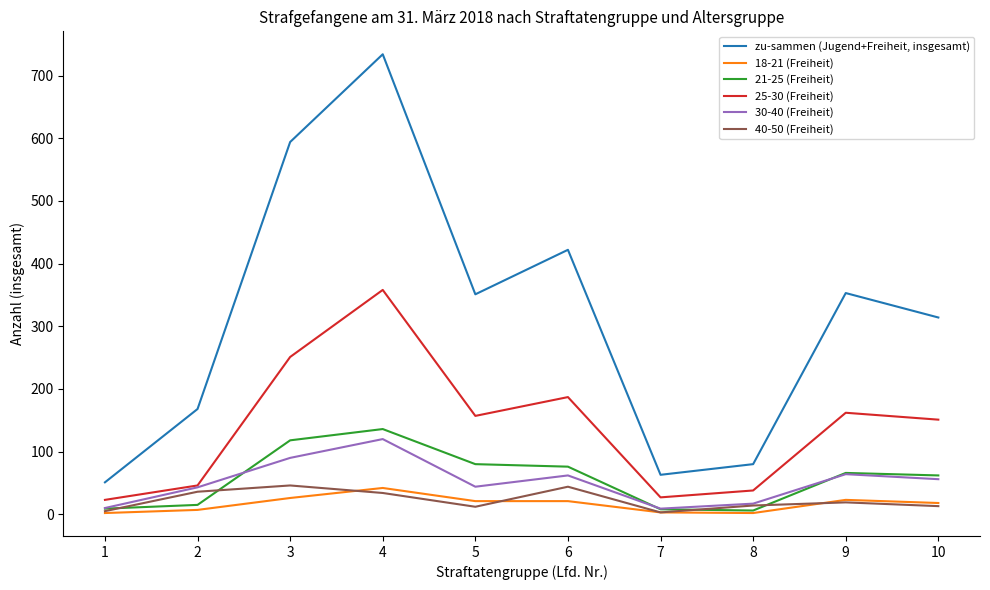

Is the value of 40-50 (Freiheit) at 9 greater than the value of 21-25 (Freiheit) at 6?

No